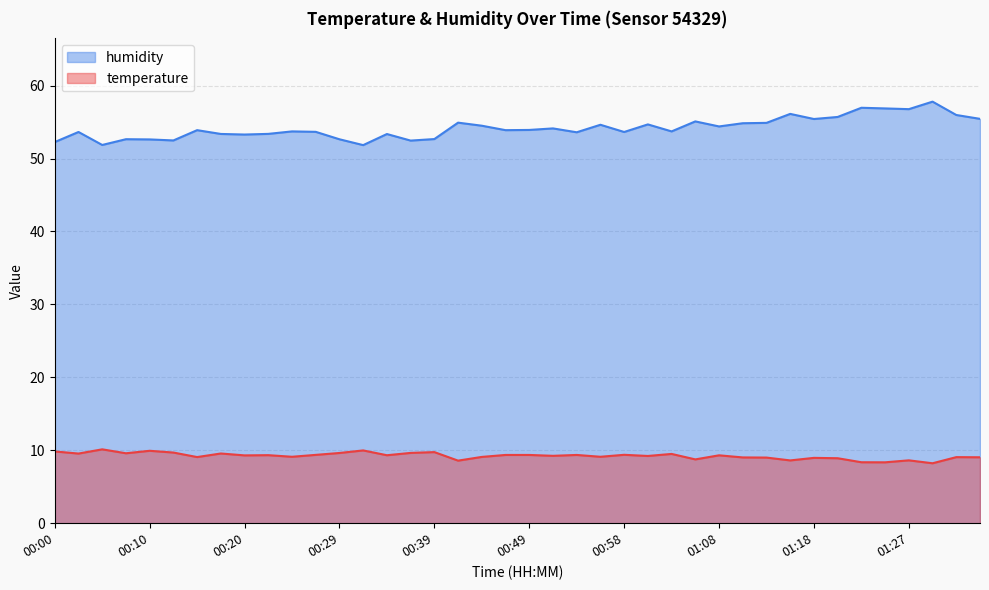

At which label is humidity closest to 54?

00:49